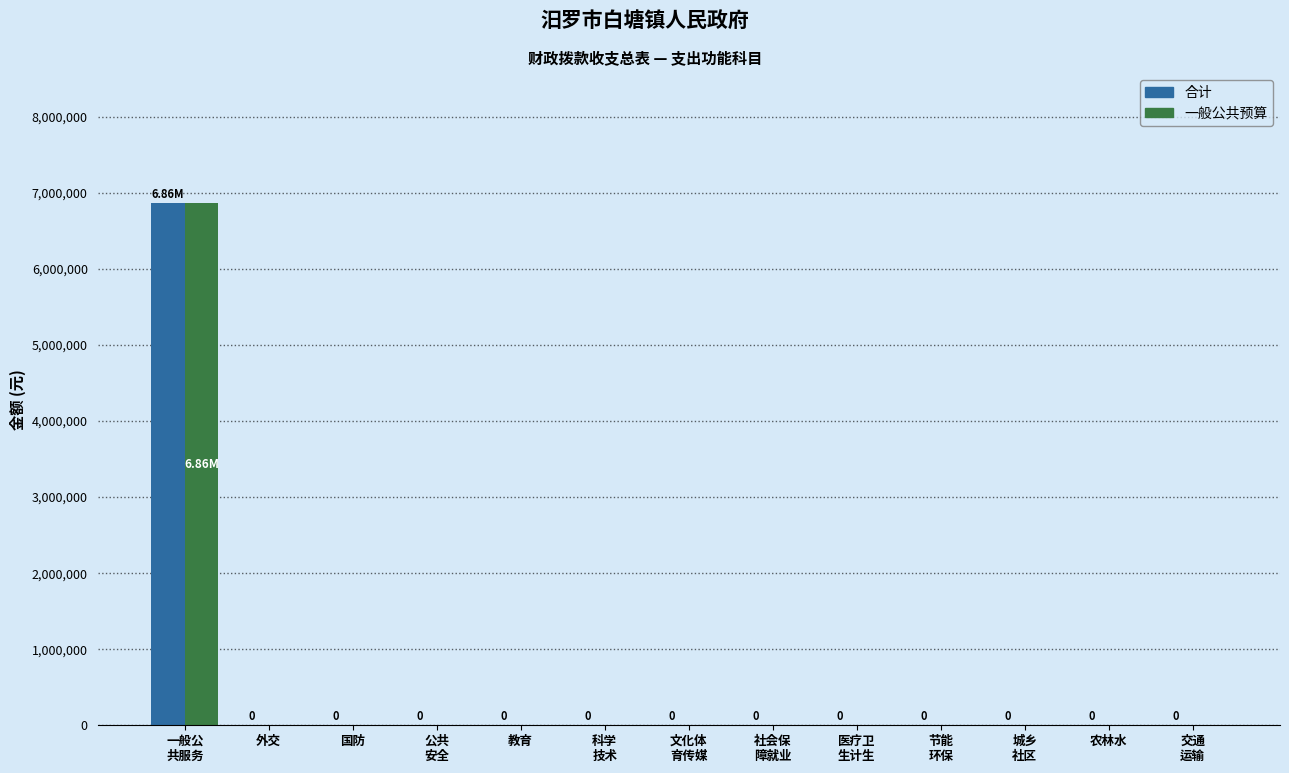

Reading right to left, what are all the values shown in this chart?

合计: 交通
运输=0.0	农林水=0.0	城乡
社区=0.0	节能
环保=0.0	医疗卫
生计生=0.0	社会保
障就业=0.0	文化体
育传媒=0.0	科学
技术=0.0	教育=0.0	公共
安全=0.0	国防=0.0	外交=0.0	一般公
共服务=6860488.0
一般公共预算: 交通
运输=0.0	农林水=0.0	城乡
社区=0.0	节能
环保=0.0	医疗卫
生计生=0.0	社会保
障就业=0.0	文化体
育传媒=0.0	科学
技术=0.0	教育=0.0	公共
安全=0.0	国防=0.0	外交=0.0	一般公
共服务=6860488.0